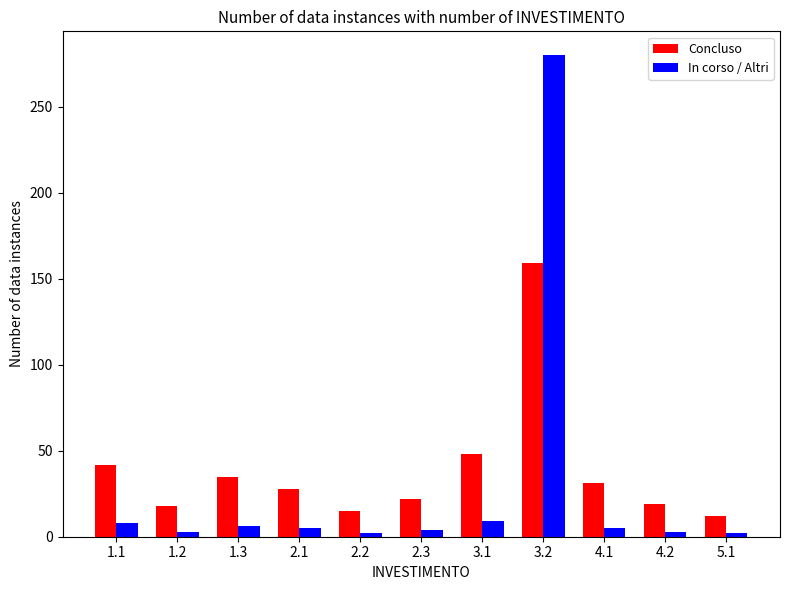

What is the average value of the In corso / Altri series?

30